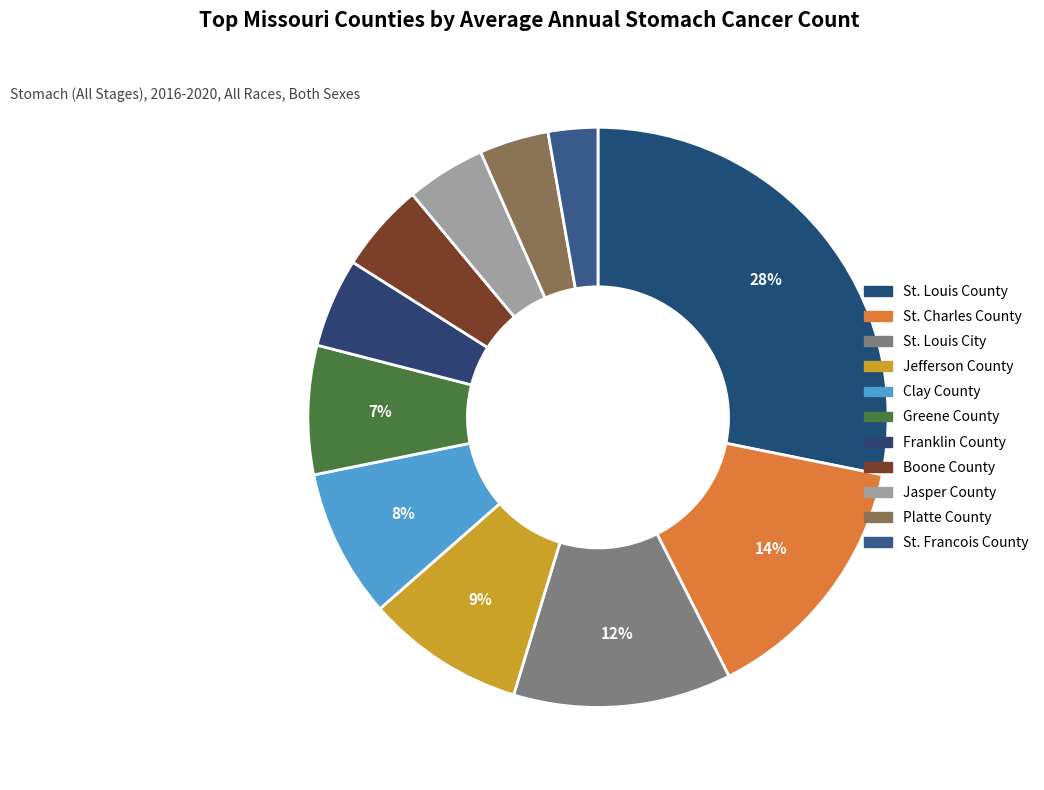

Count the number of slices in the pie.

11